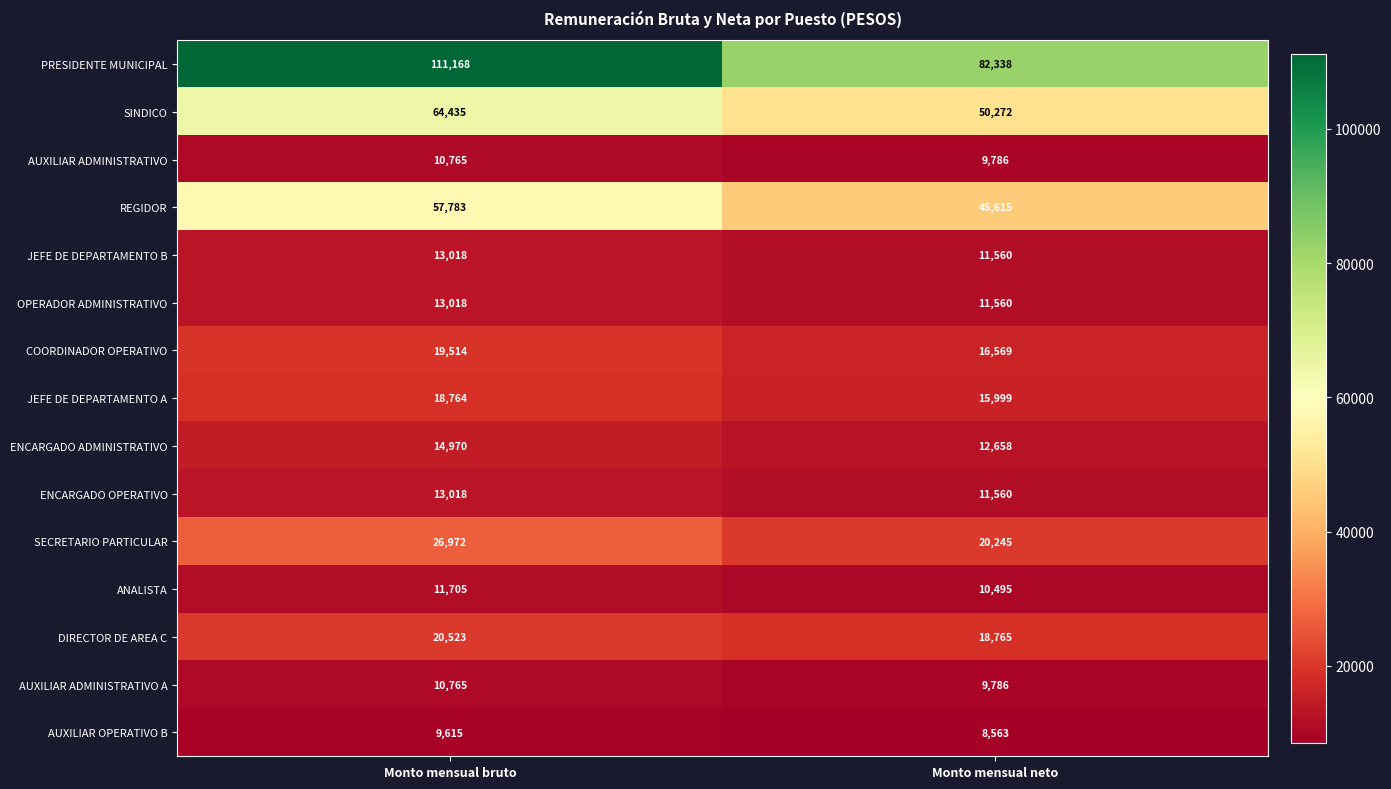

Count the number of categories in the chart.

2